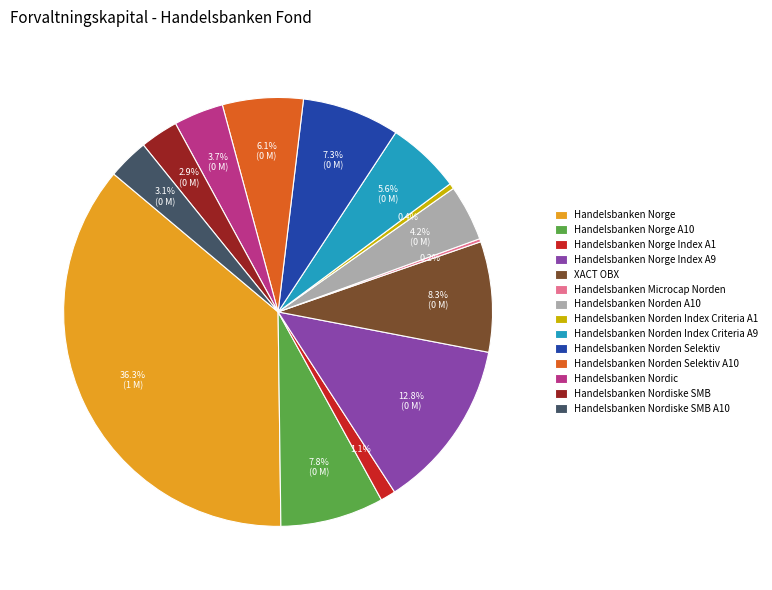

Does Handelsbanken Nordiske SMB represent more than half of the total?

No